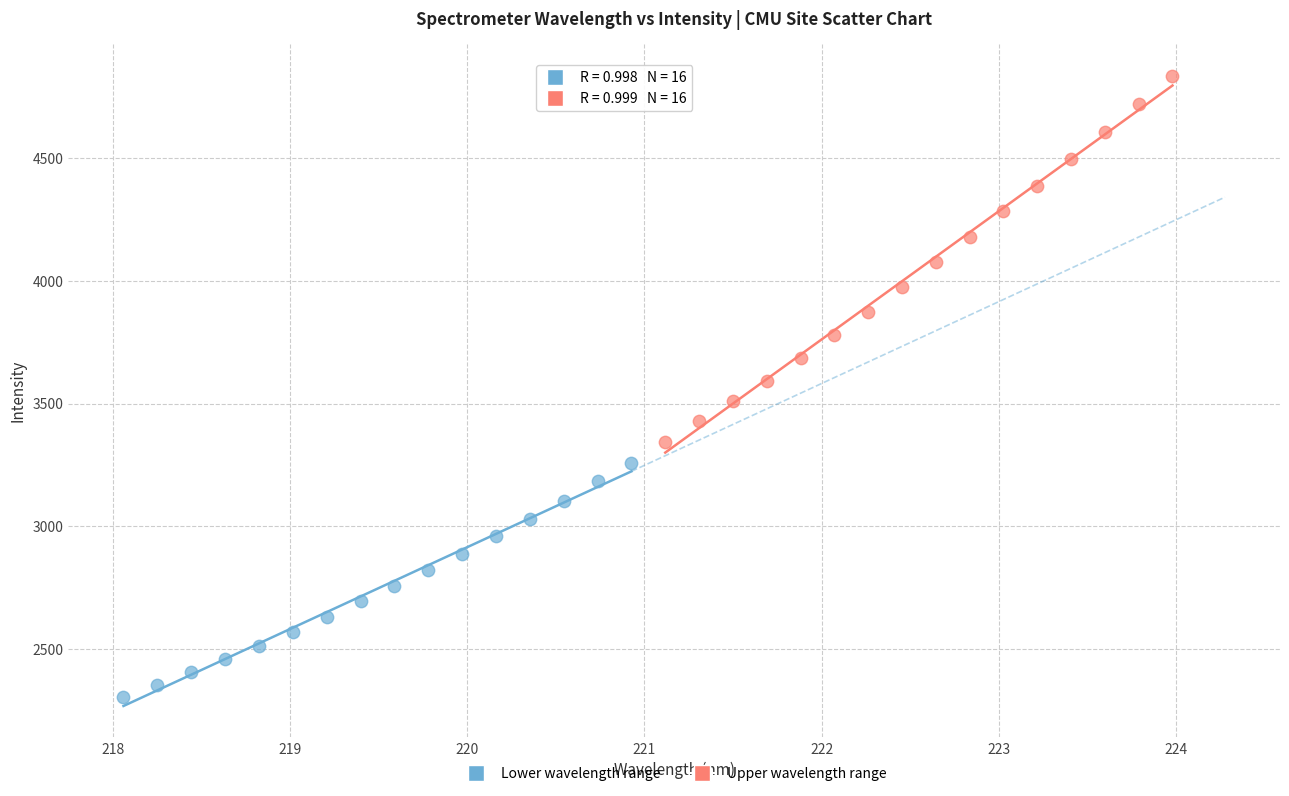

Which series reaches the minimum Y coordinate?

Lower wavelength range